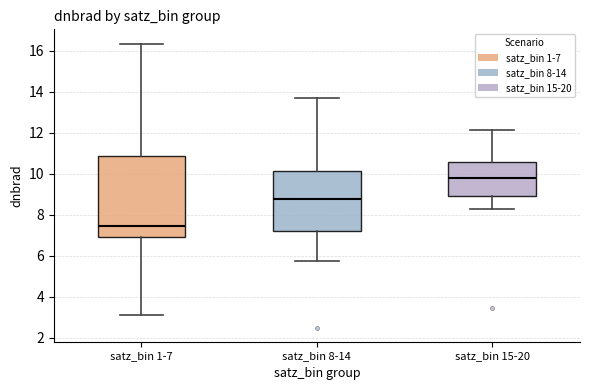

Comparing the boxes themselves (not the whiskers), which one is the tallest?

satz_bin 1-7